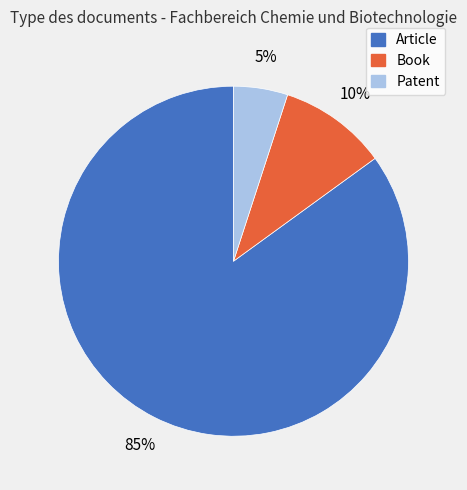

Count the number of slices in the pie.

3